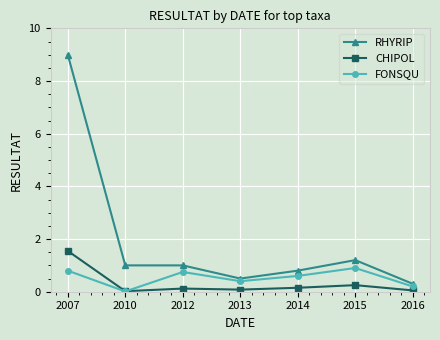

Is this an area chart (filled region under the line)?

No